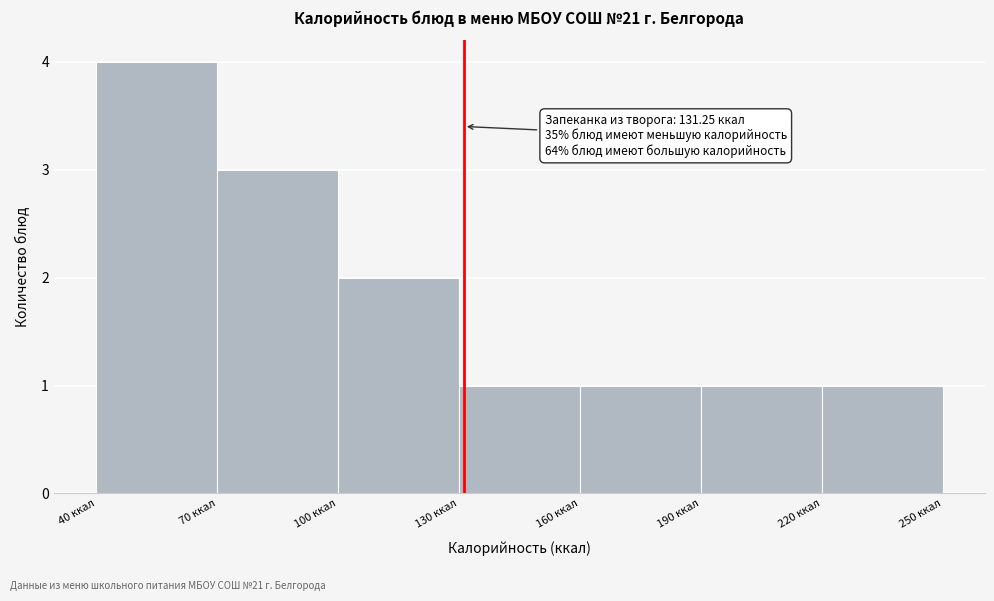

Over which range of the x-axis is the bar tallest?

40 to 70